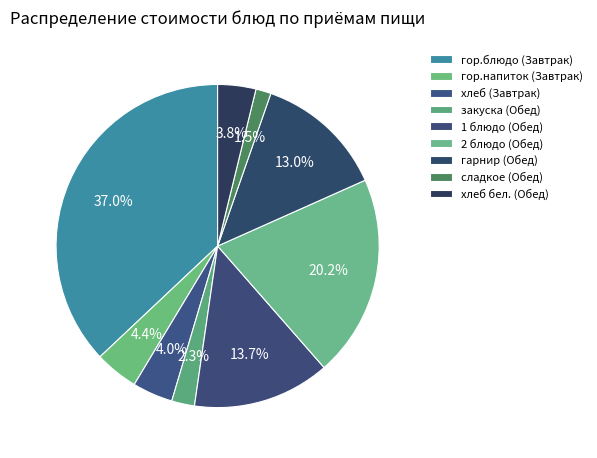

To the nearest percent, what portion does хлеб бел. (Обед) represent?

4%